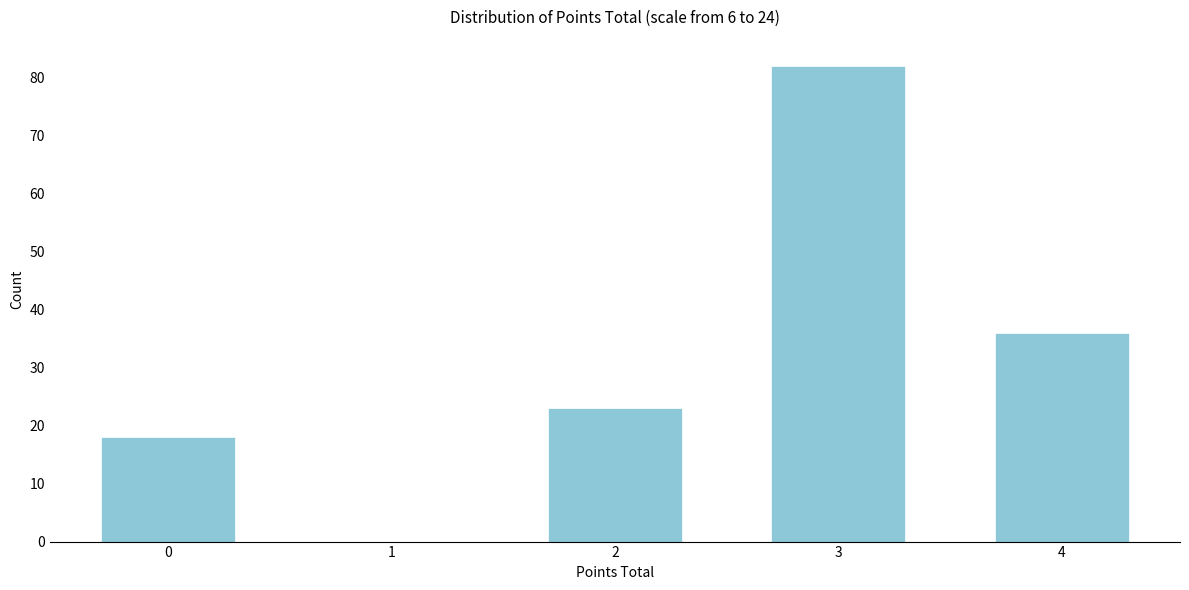

Reading left to right, transcribe all the data shown in this chart.

0=18	1=0	2=23	3=82	4=36